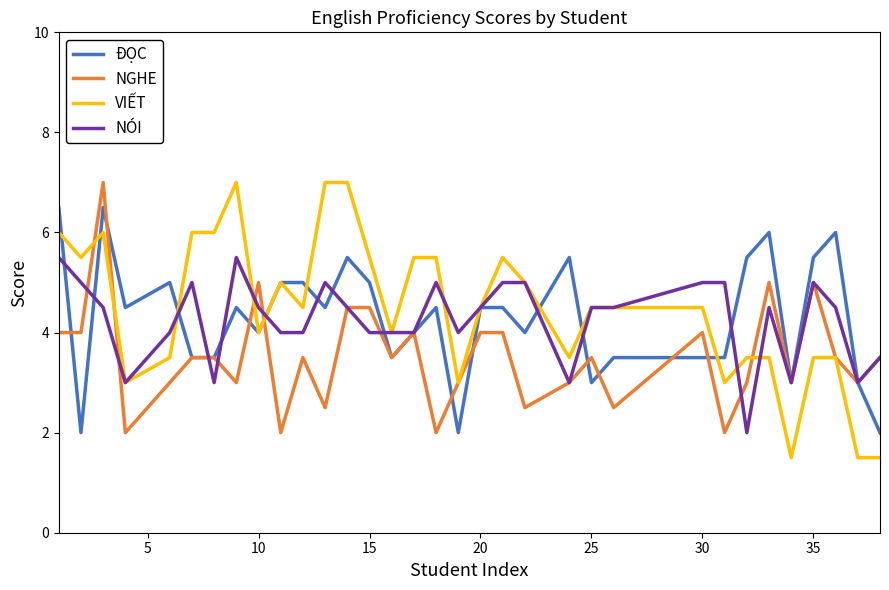

How many lines are shown in the chart?

4